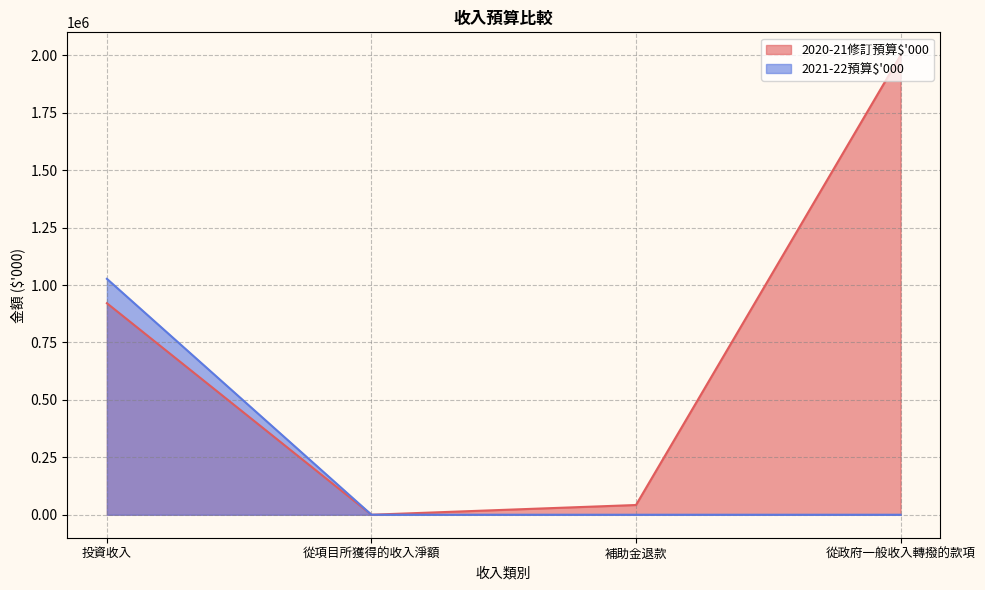

True or false: 2021-22預算$'000 and 2020-21修訂預算$'000 intersect in this chart.

True